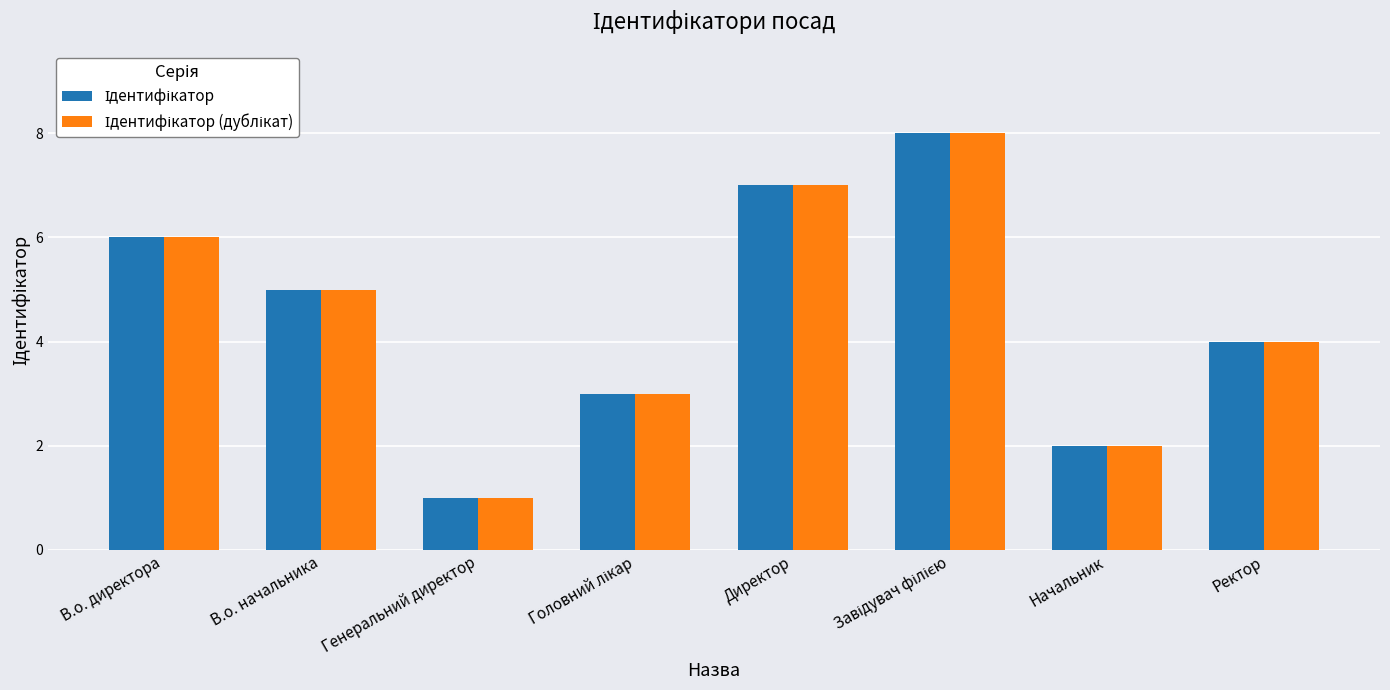

What is the total value across all series at В.о. директора?

12